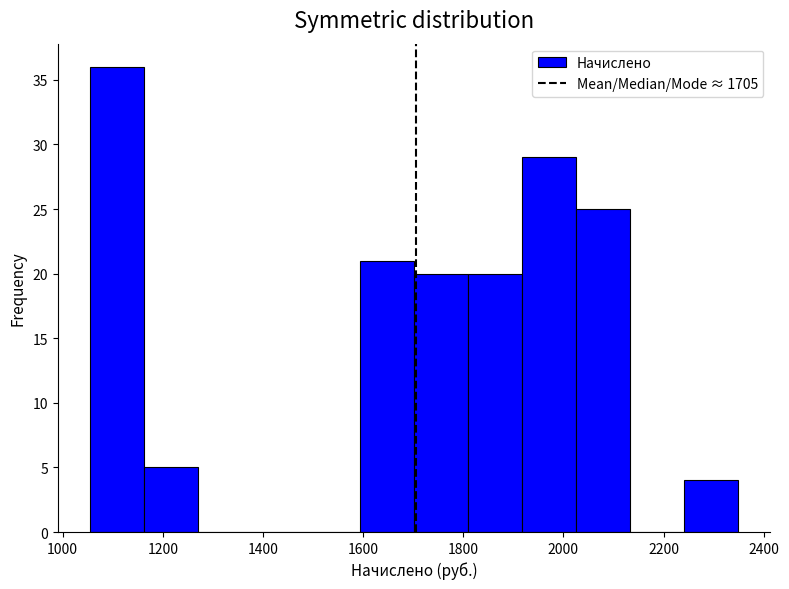

Reading left to right, list every bar in this chart as the range it spans on the x-axis followed by its height. Neither the bar edges nor the heights are printed on the chart, so give them approximately, as read against the axes.

1060 to 1160: 36
1160 to 1280: 5
1280 to 1380: 0
1380 to 1480: 0
1480 to 1600: 0
1600 to 1700: 21
1700 to 1800: 20
1800 to 1920: 20
1920 to 2020: 29
2020 to 2140: 25
2140 to 2240: 0
2240 to 2340: 4